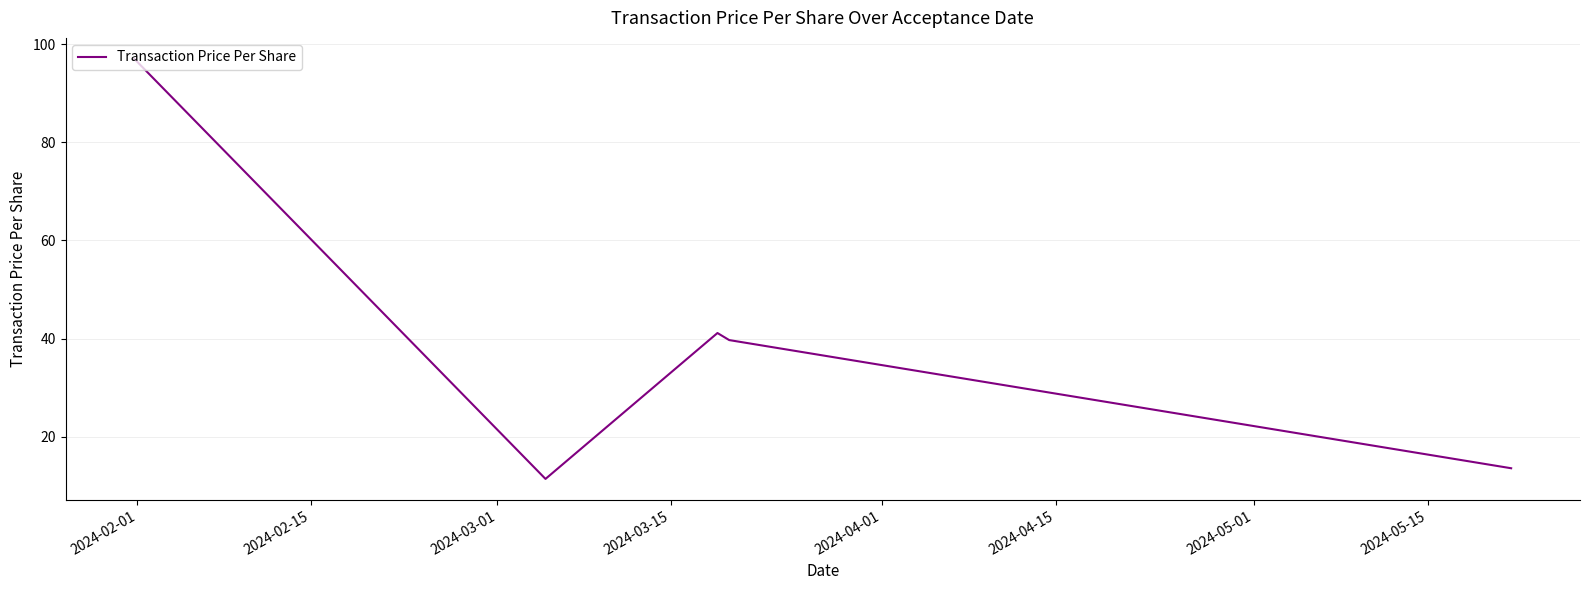

What is the smallest value displayed?

11.4